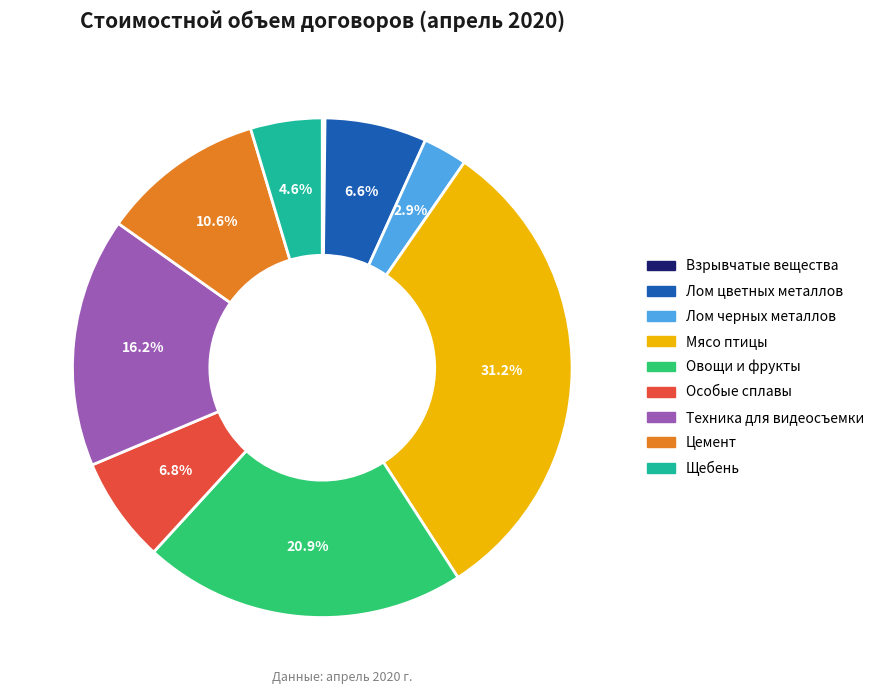

Which category has the biggest portion of the pie?

Мясо птицы